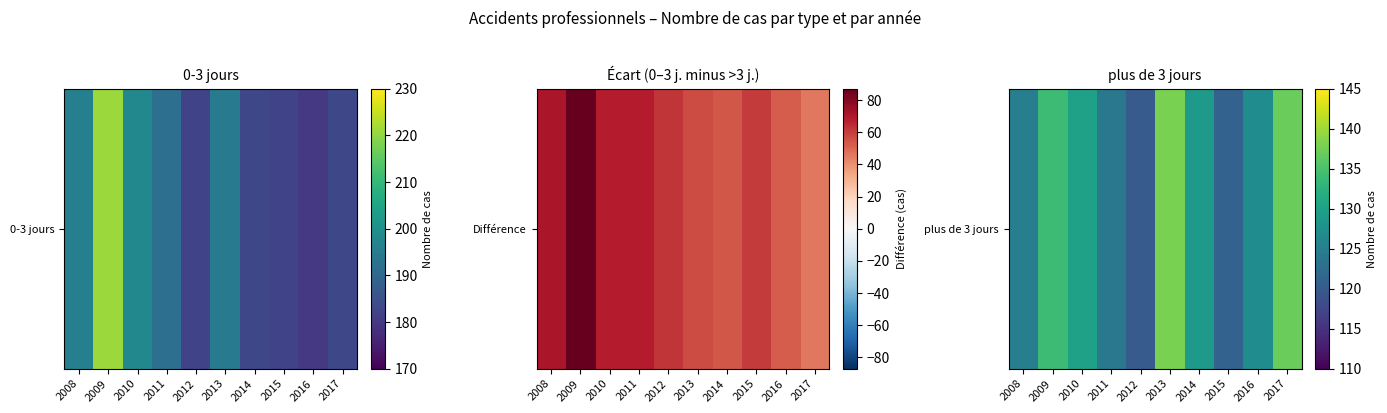

Between 2015 and 2014, which is larger?

2014